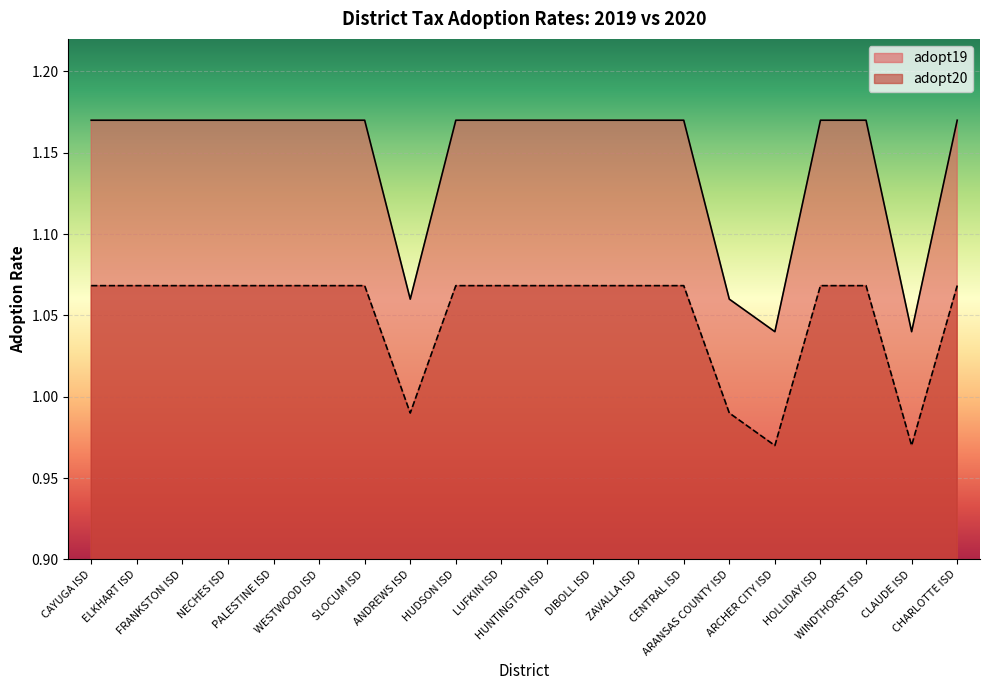

Between NECHES ISD and WINDTHORST ISD, which is larger?

NECHES ISD